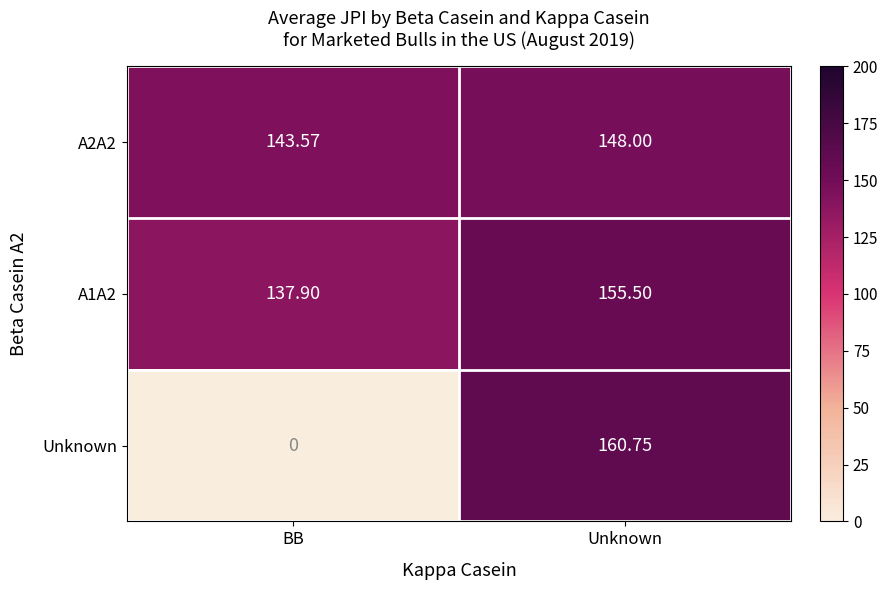

Rank the categories by A1A2 value from lowest to highest.

BB, Unknown